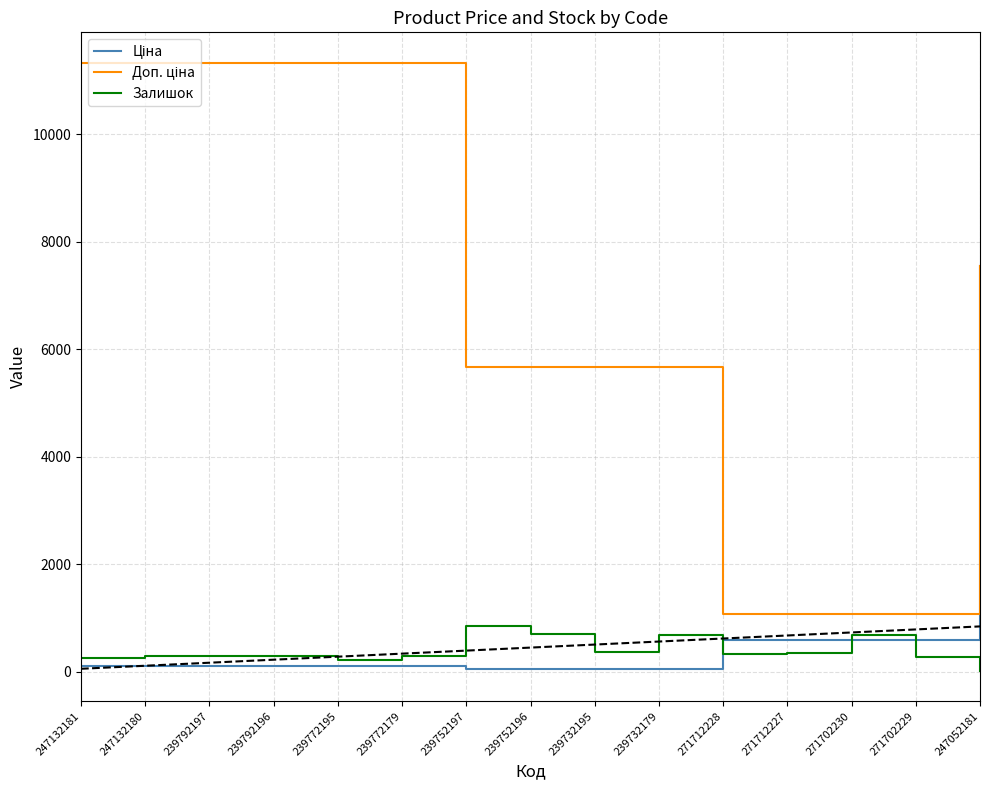

At how many categories does at least one series exceed 2199?

11